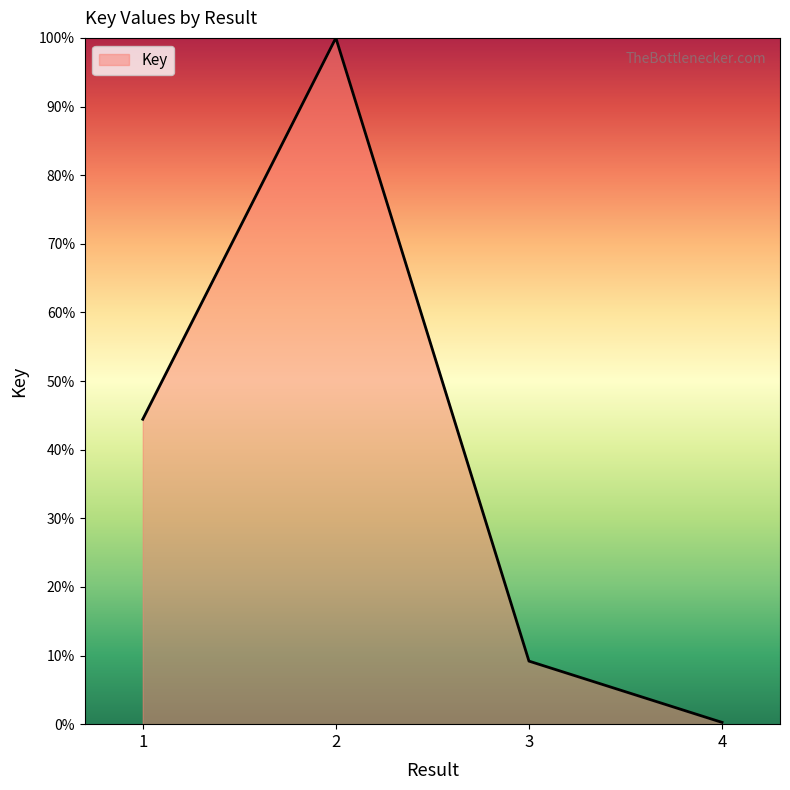

What is the sum of the values at 1 and 3?

53.6